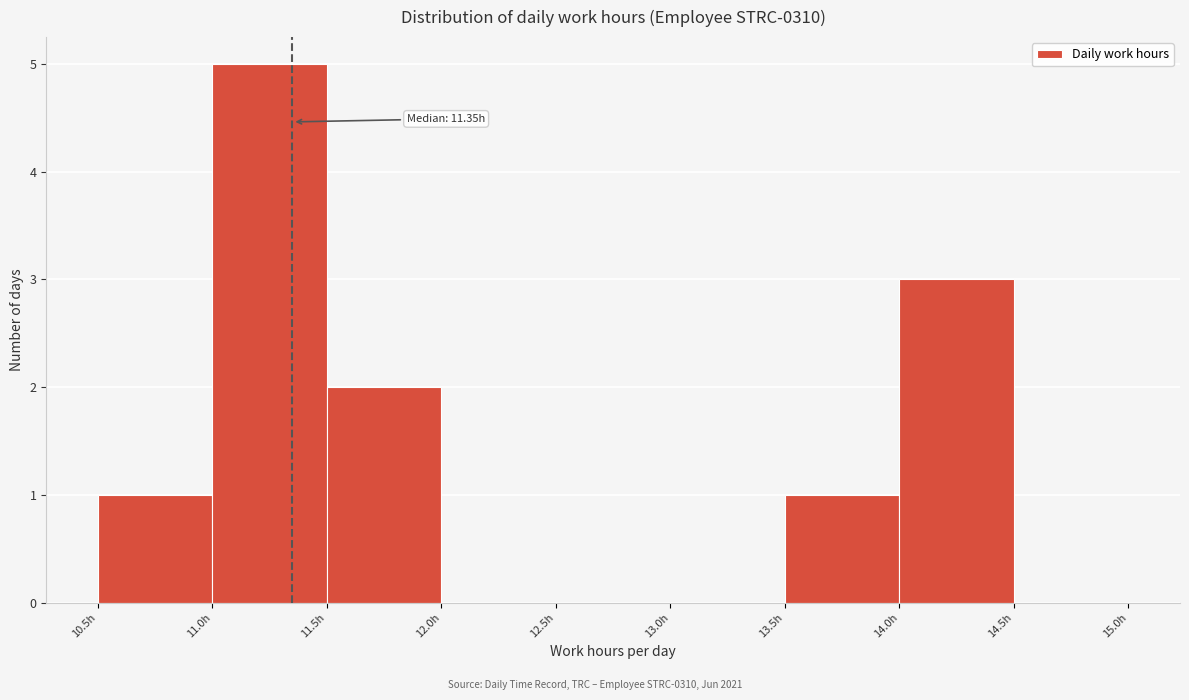

Over which range of the x-axis is the bar tallest?

11.0 to 11.5